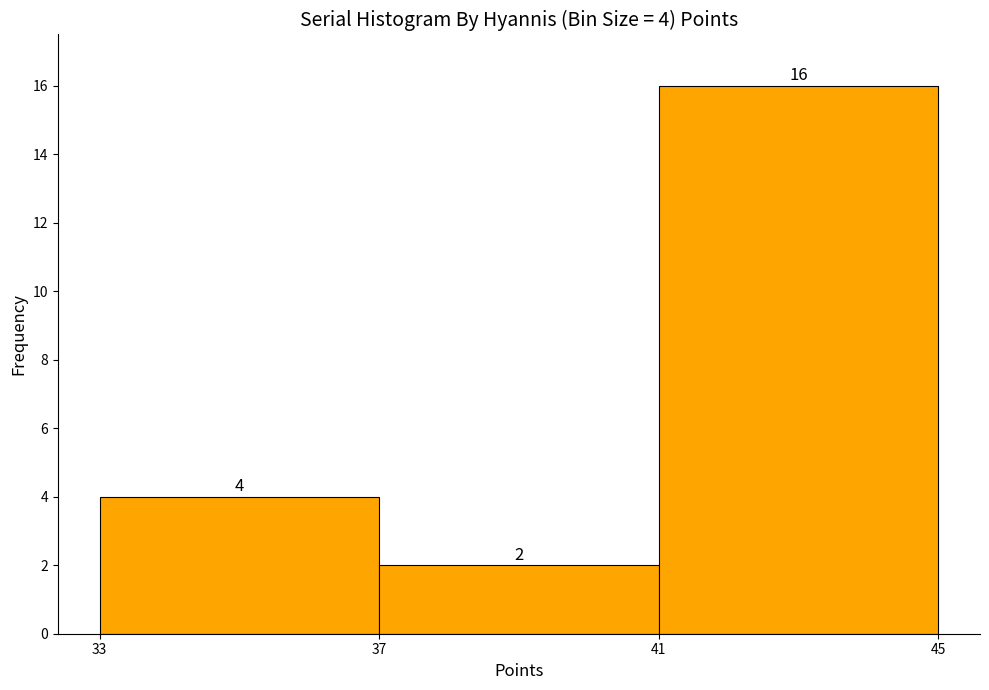

Which range on the x-axis has the tallest bar?

41 to 45